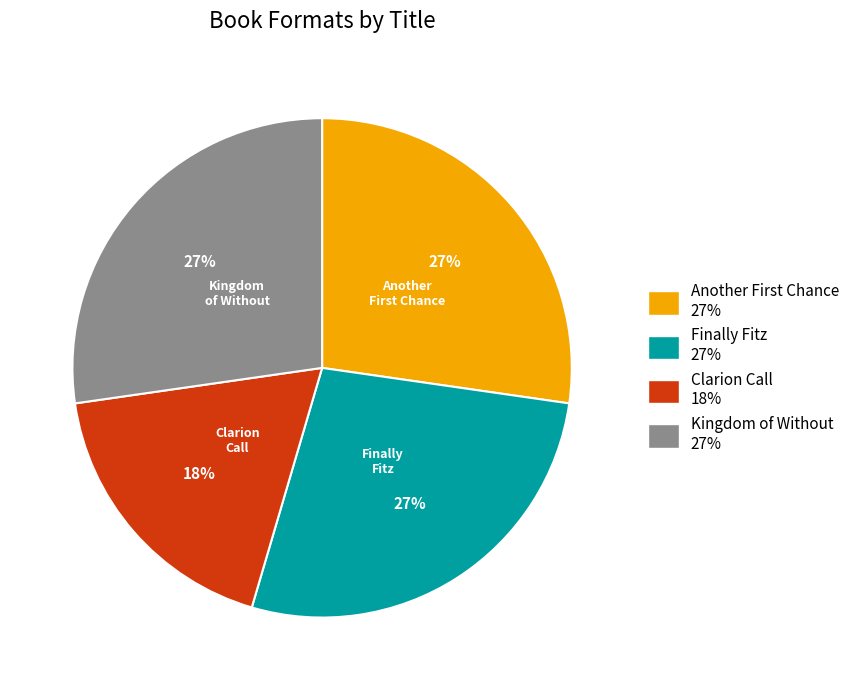

How many segments does this pie chart have?

4